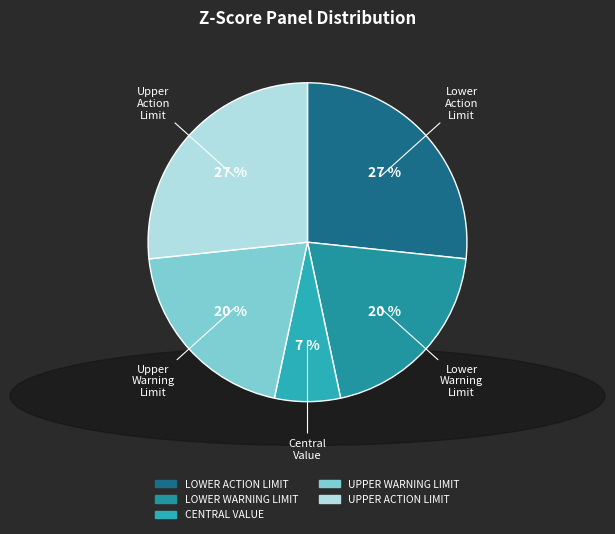

Count the number of slices in the pie.

5